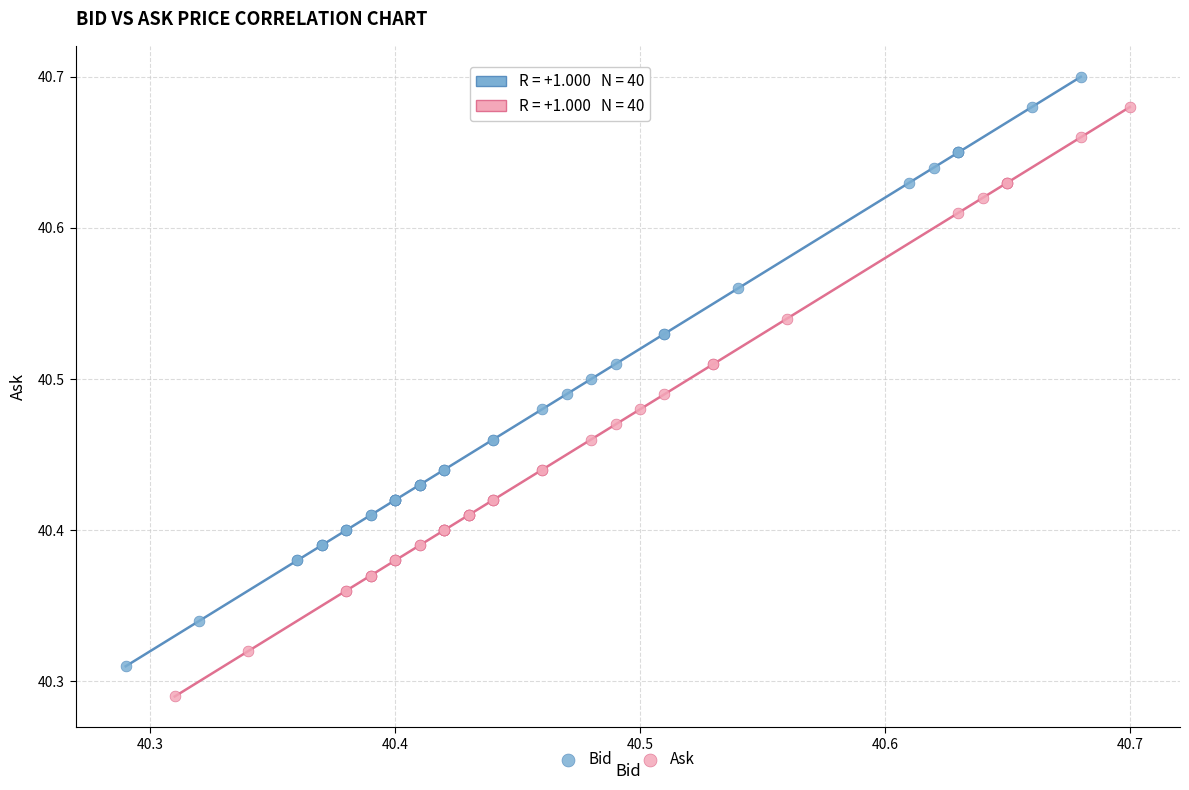

Which series contains the highest Y value?

Bid